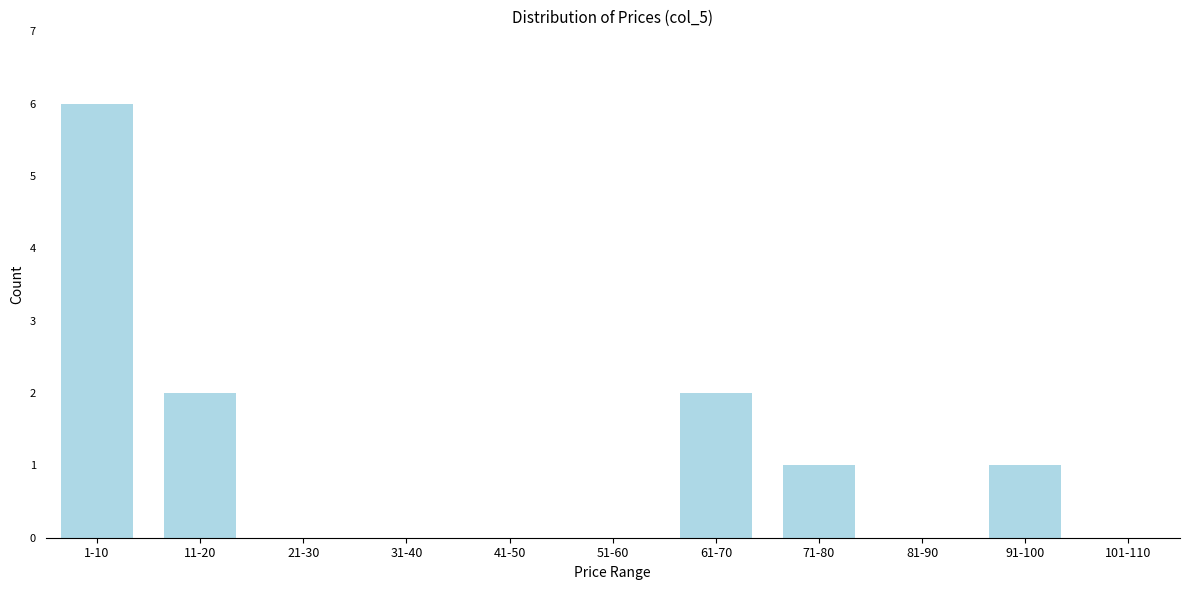

Reading left to right, extract all data points from this chart.

1-10=6	11-20=2	21-30=0	31-40=0	41-50=0	51-60=0	61-70=2	71-80=1	81-90=0	91-100=1	101-110=0